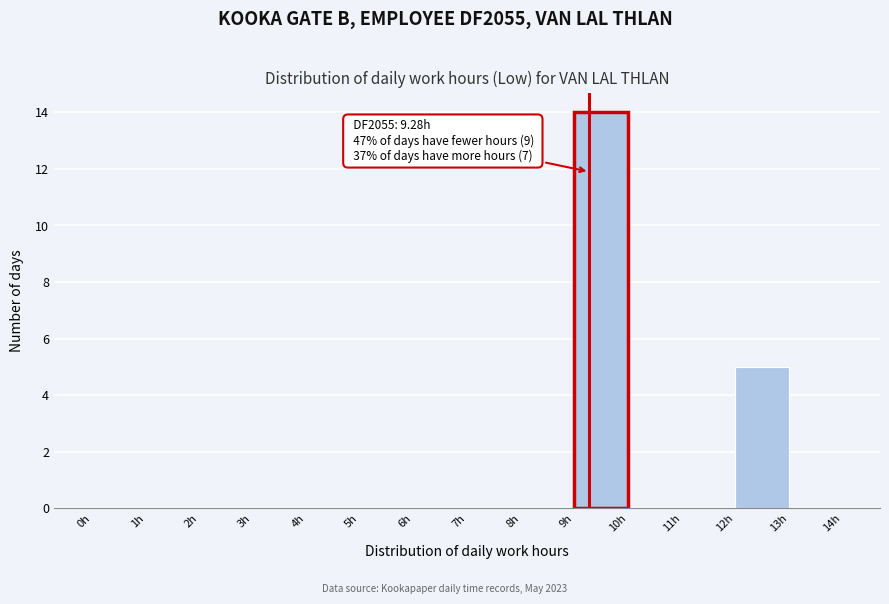

Over which range of the x-axis is the bar tallest?

9 to 10